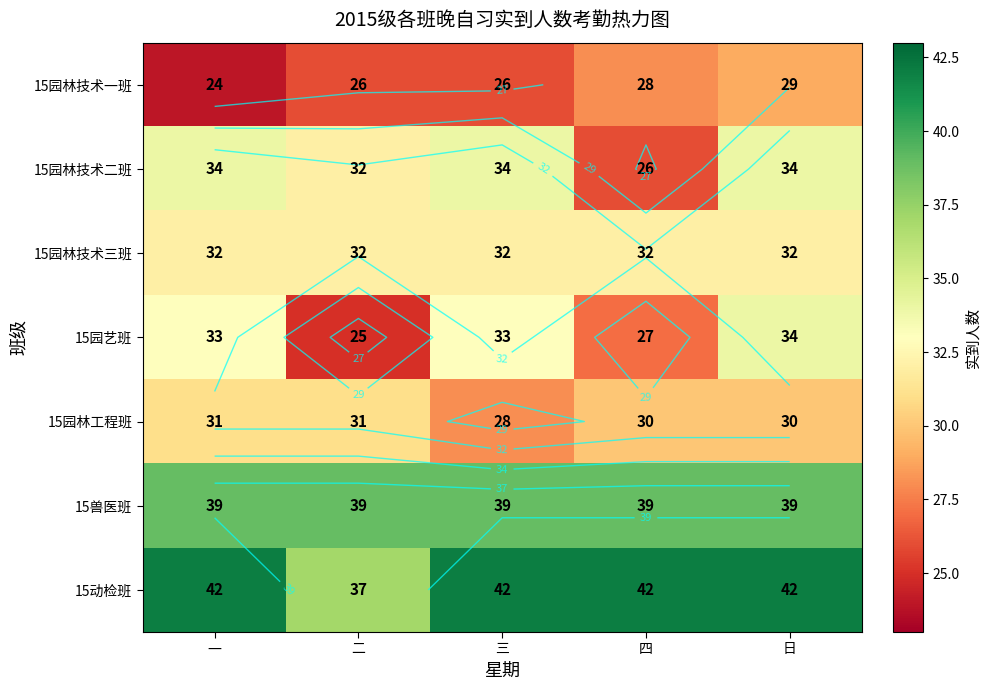

Is it true that 15园艺班 equals 33 at 一?

True